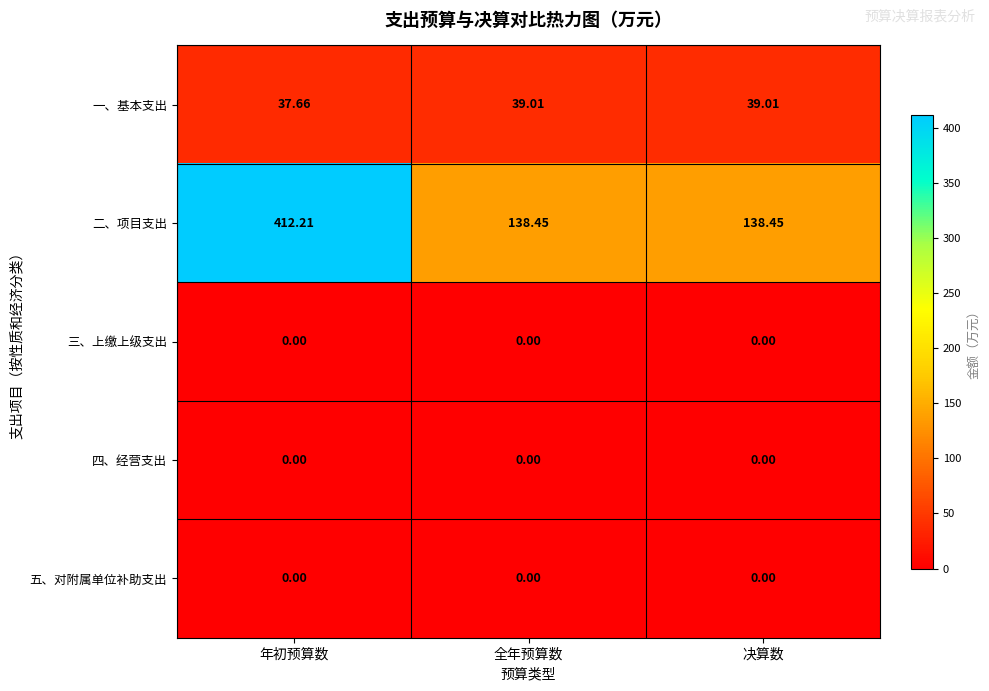

Which series has the largest range (max minus min)?

二、项目支出